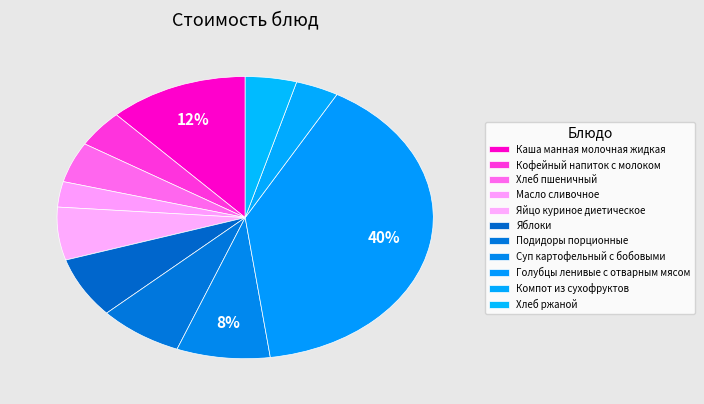

Does any single category account for the majority?

No